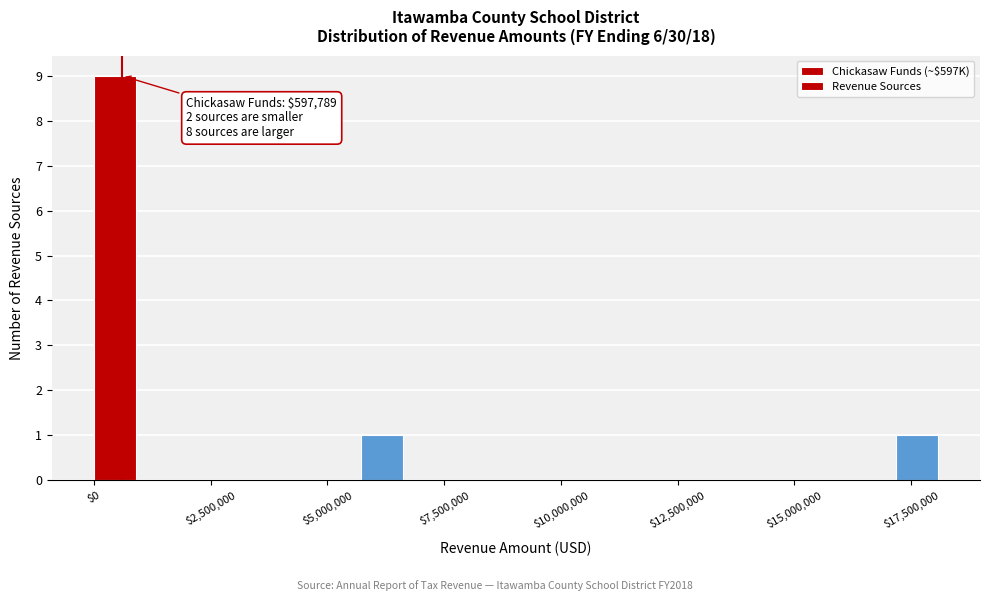

Read against the x-axis, roughly where is the centre of the tallest bar?

500000